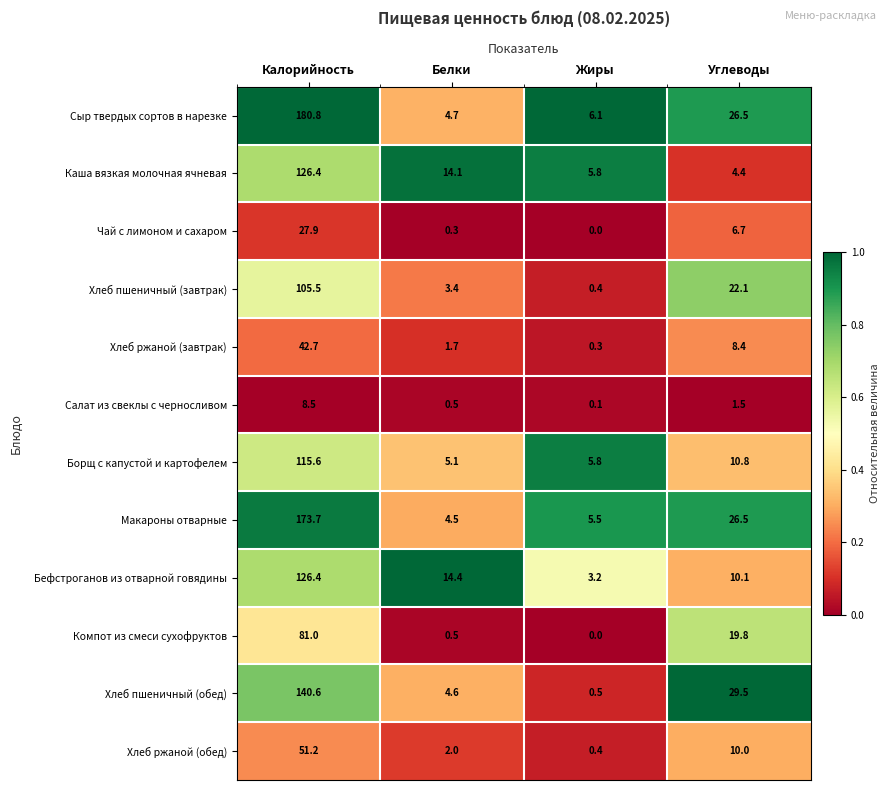

List the labels in order of Каша вязкая молочная ячневая value, largest first.

Калорийность, Белки, Жиры, Углеводы